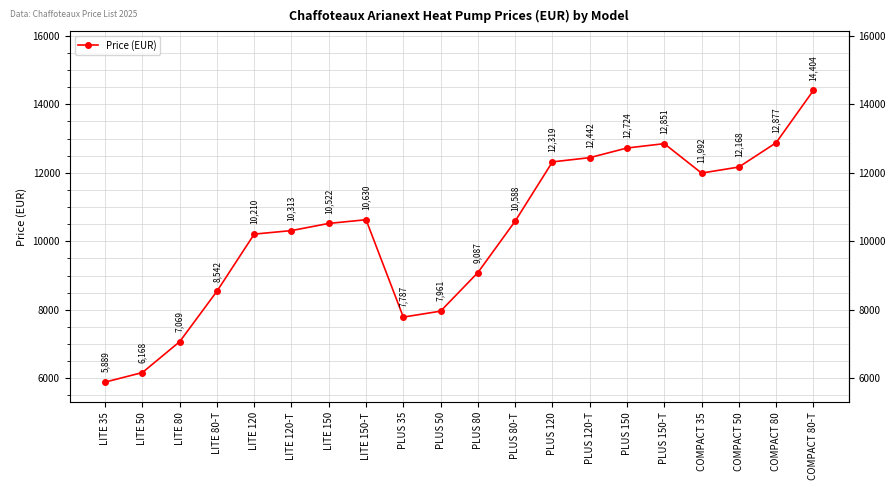

What is the smallest value displayed?

5889